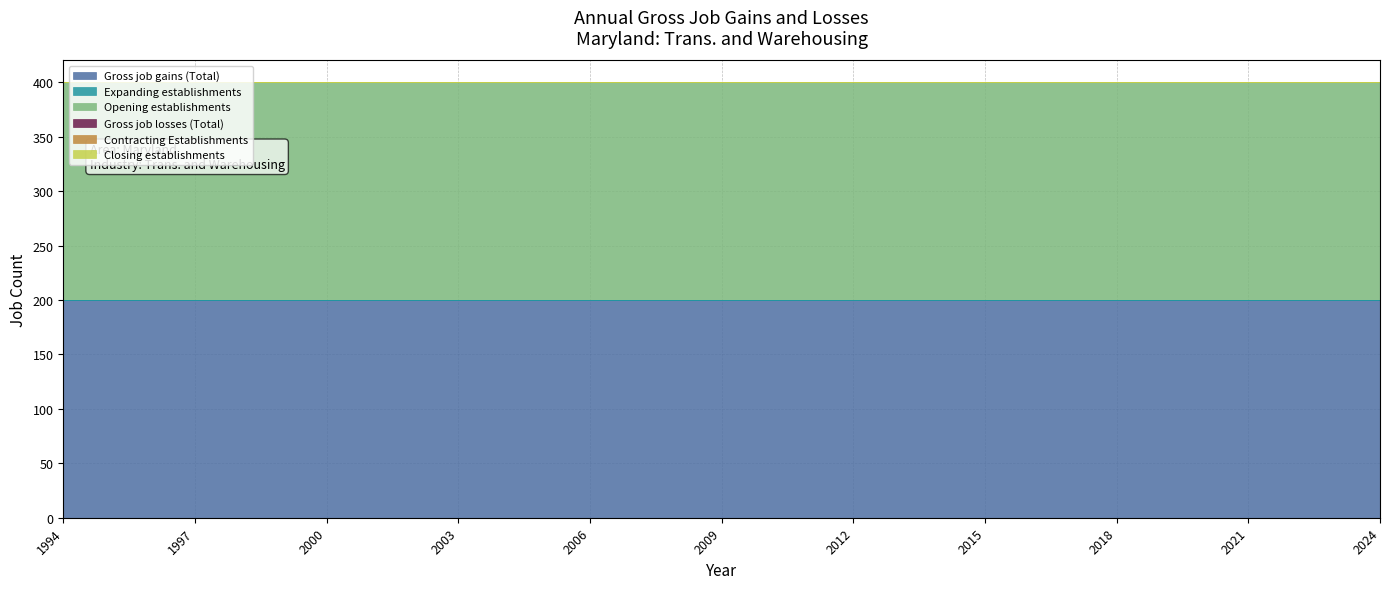

At how many categories does at least one series exceed 100?

31